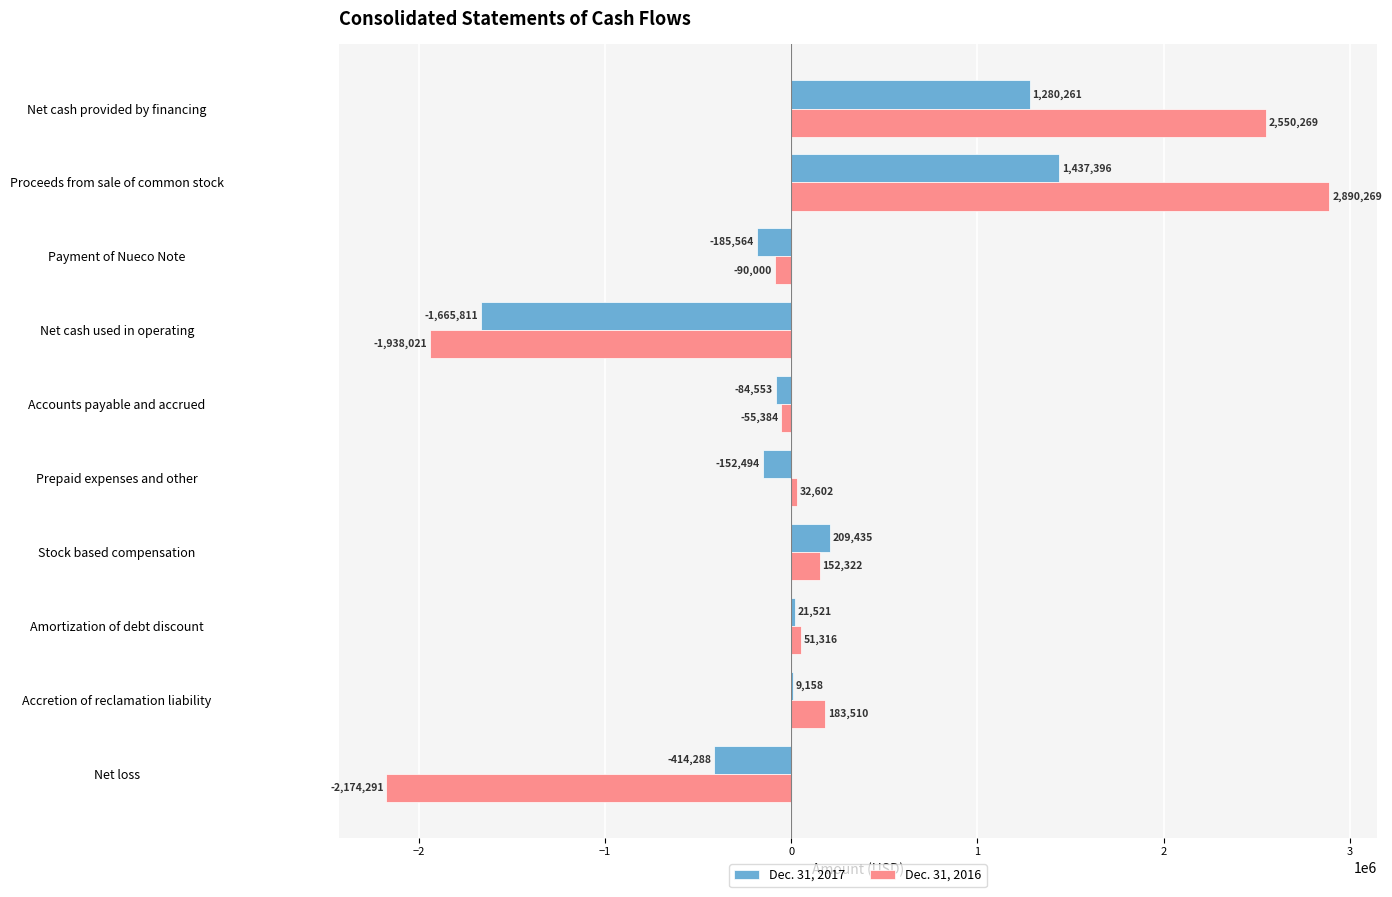

What is the sum of the Dec. 31, 2017 values at Amortization of debt discount and Net cash provided by financing?

1301782